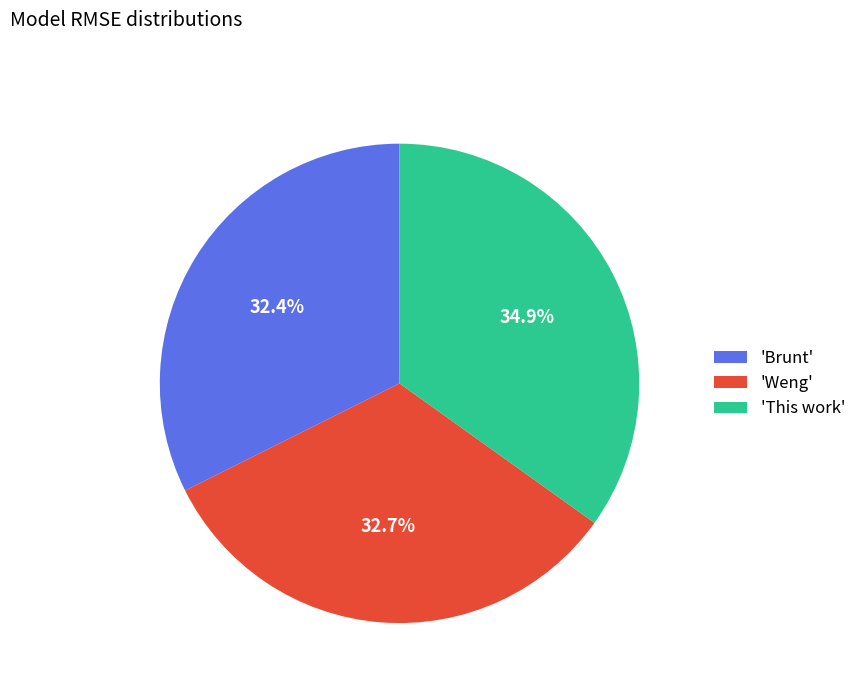

Which category has the biggest portion of the pie?

'This work'